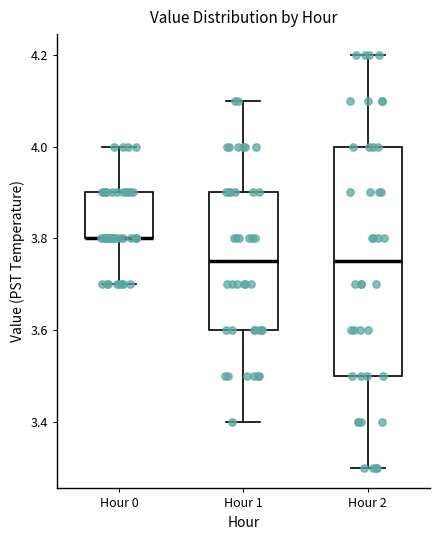

Which box is the tallest, from its lower edge to its upper edge?

Hour 2